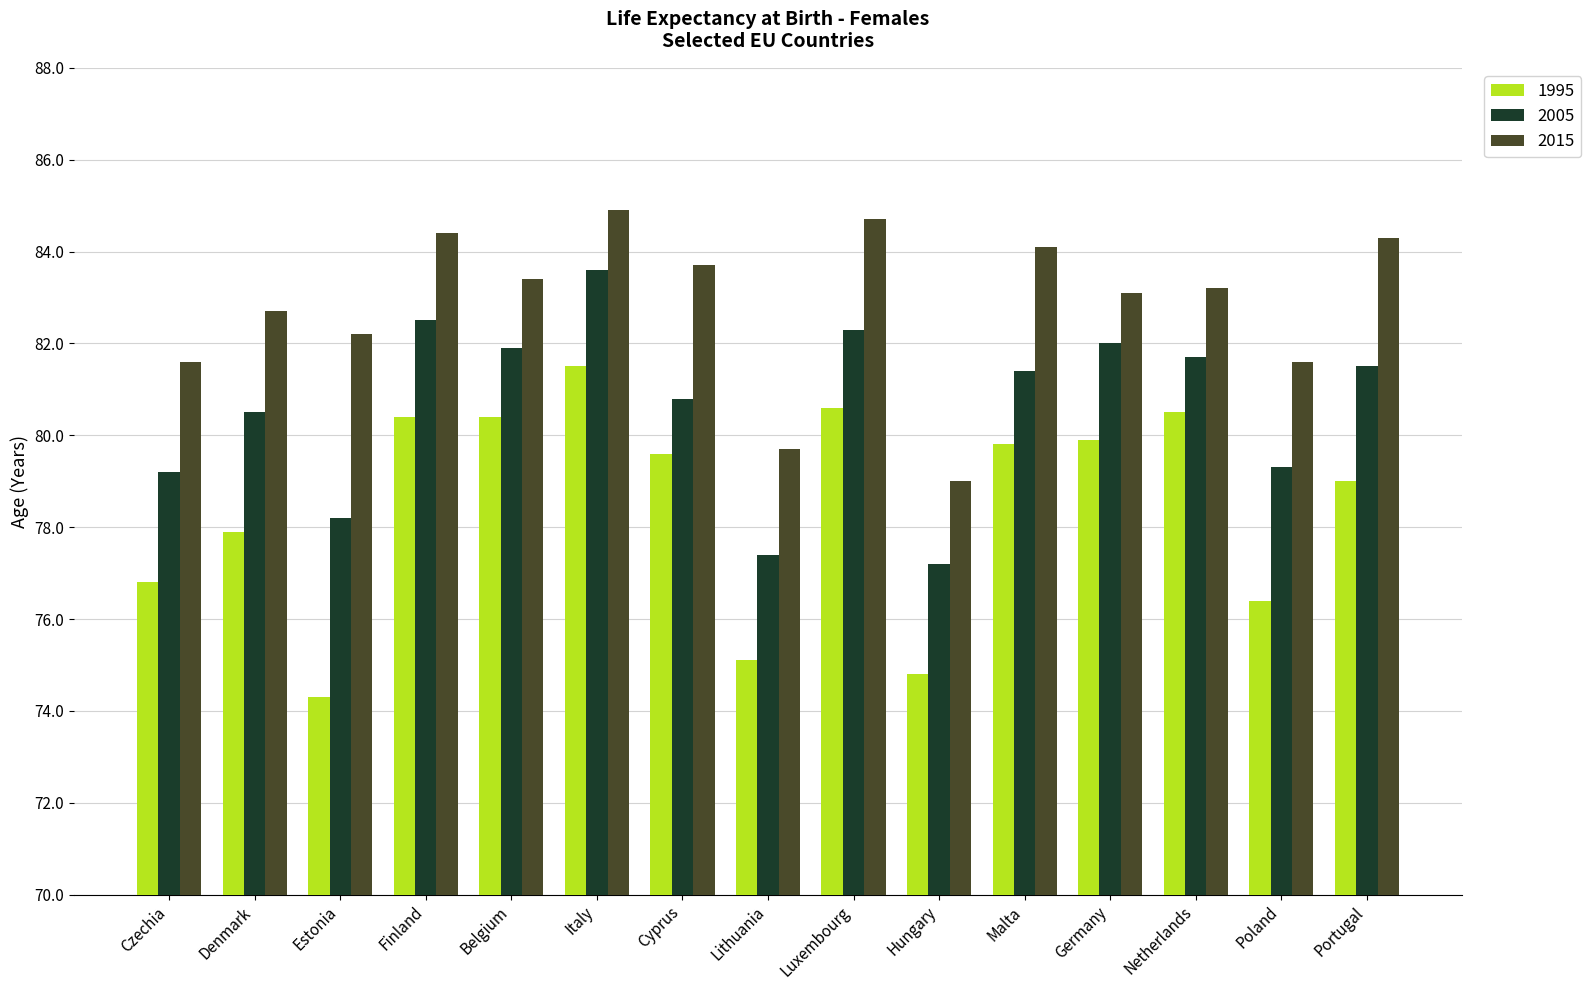

What is the value of the 1995 bar at the 12th from the left?

79.9